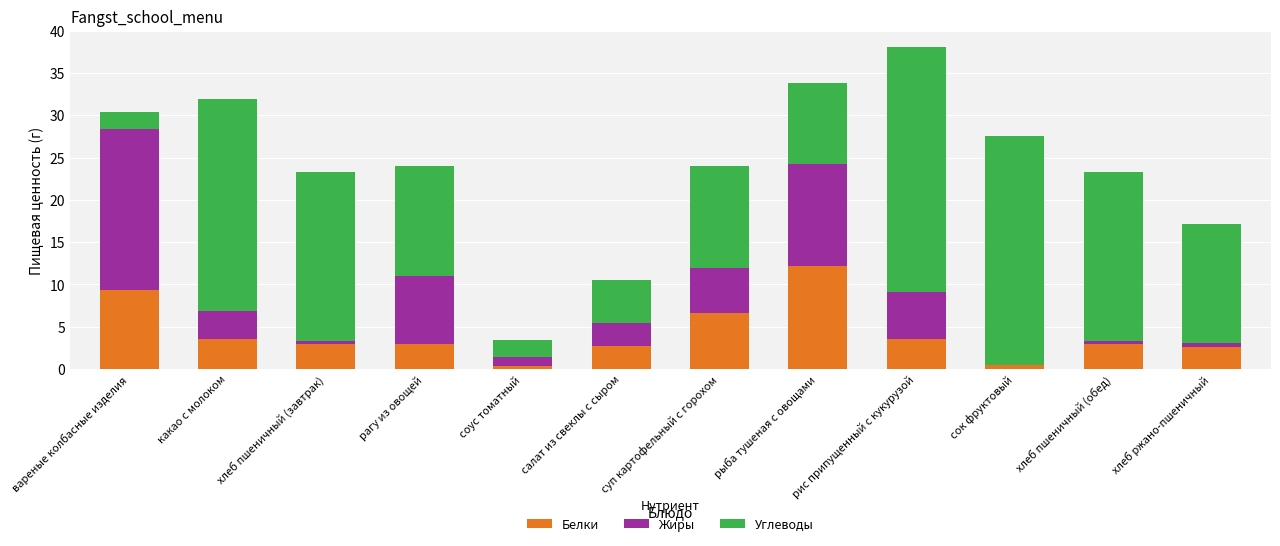

At which label does Белки reach its peak?

рыба тушеная с овощами